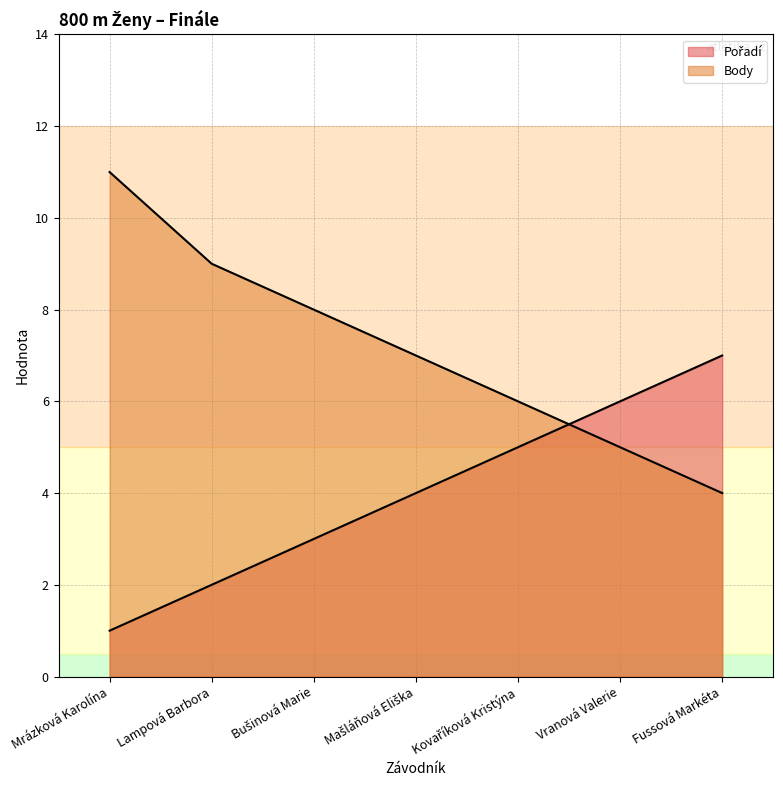

How many data points in Body are above 7?

3